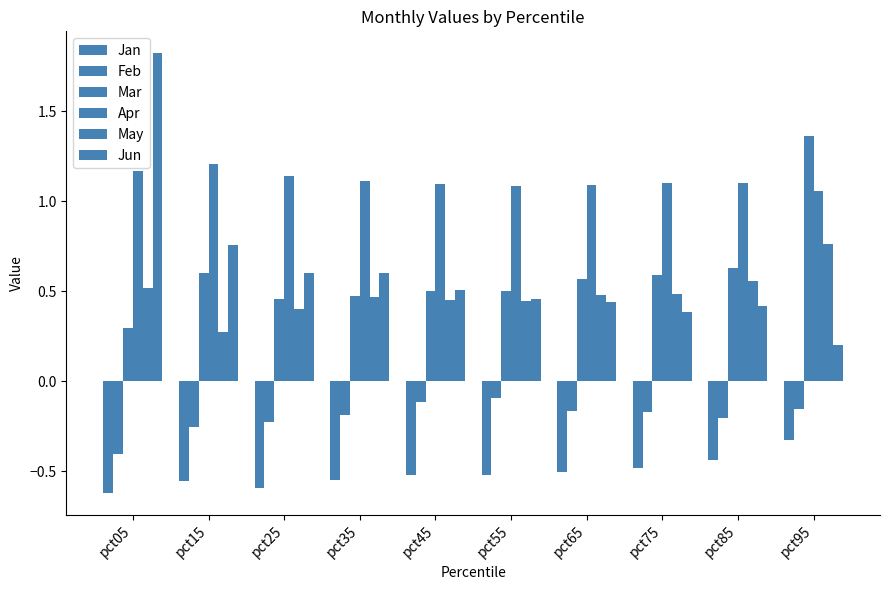

At which category is the sum across all series the highest?

pct95